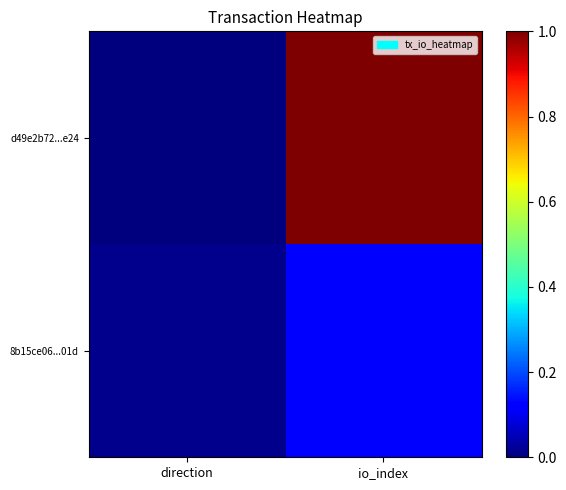

Between io_index and direction, which is larger?

io_index